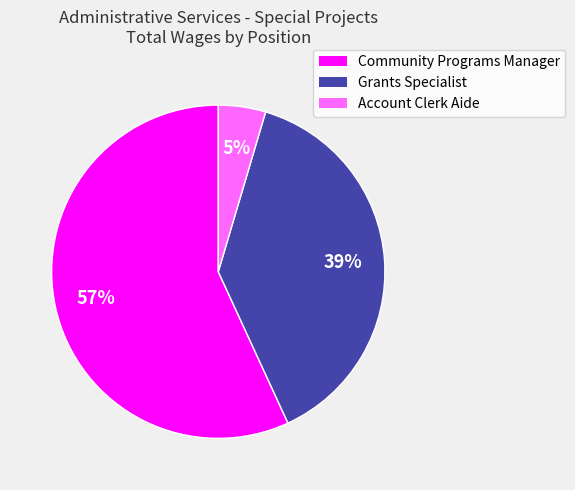

Is there any slice that represents more than half of the pie?

Yes